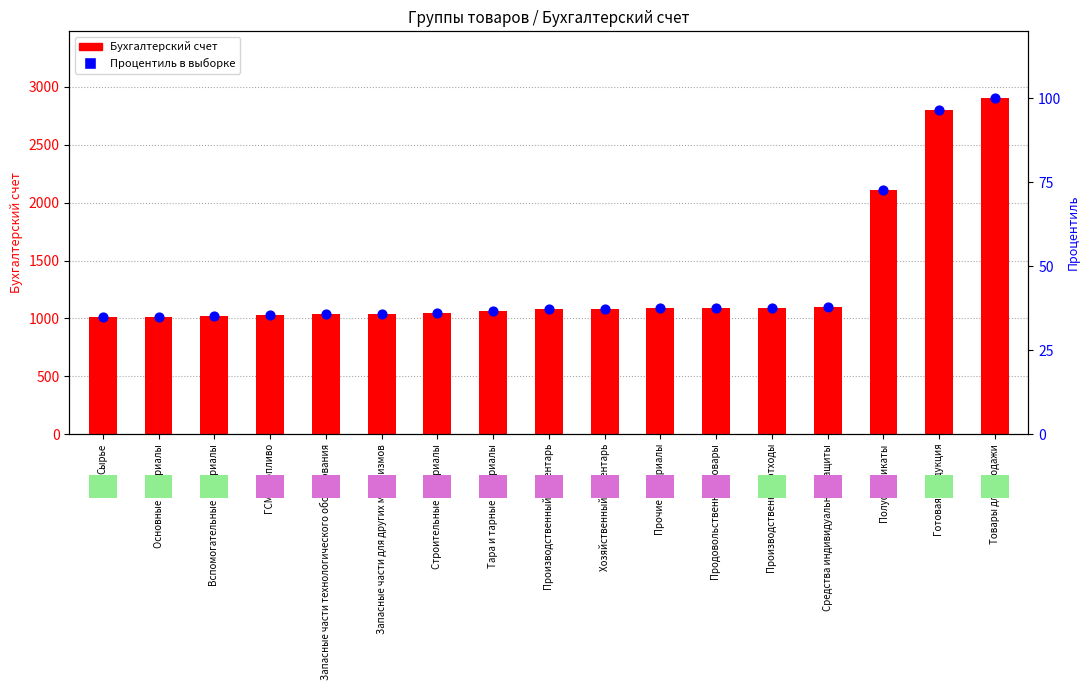

At which category is the sum across all series the highest?

Товары для продажи